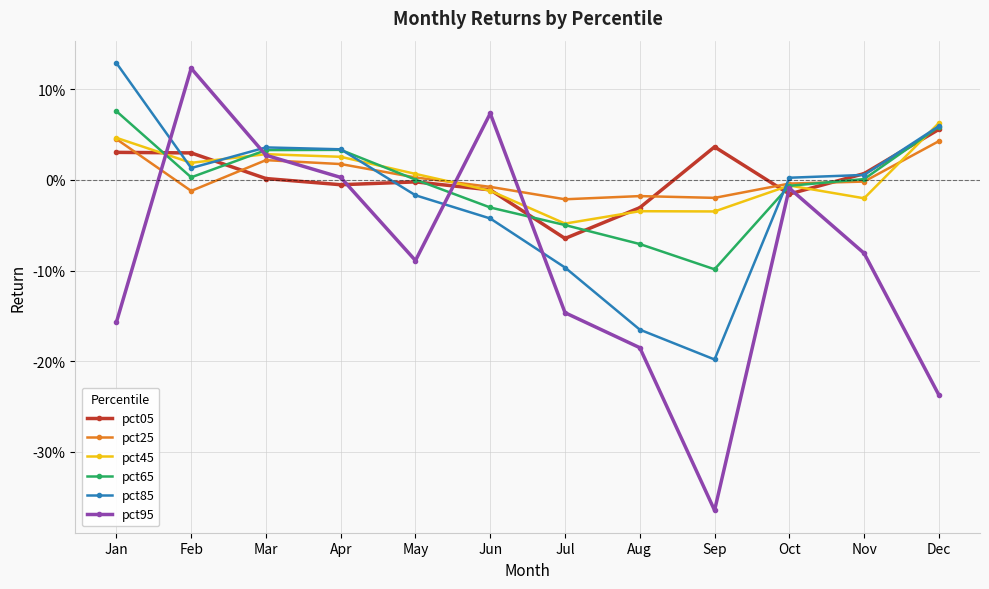

The value of pct85 at Mar is 0.0. True or false?

False